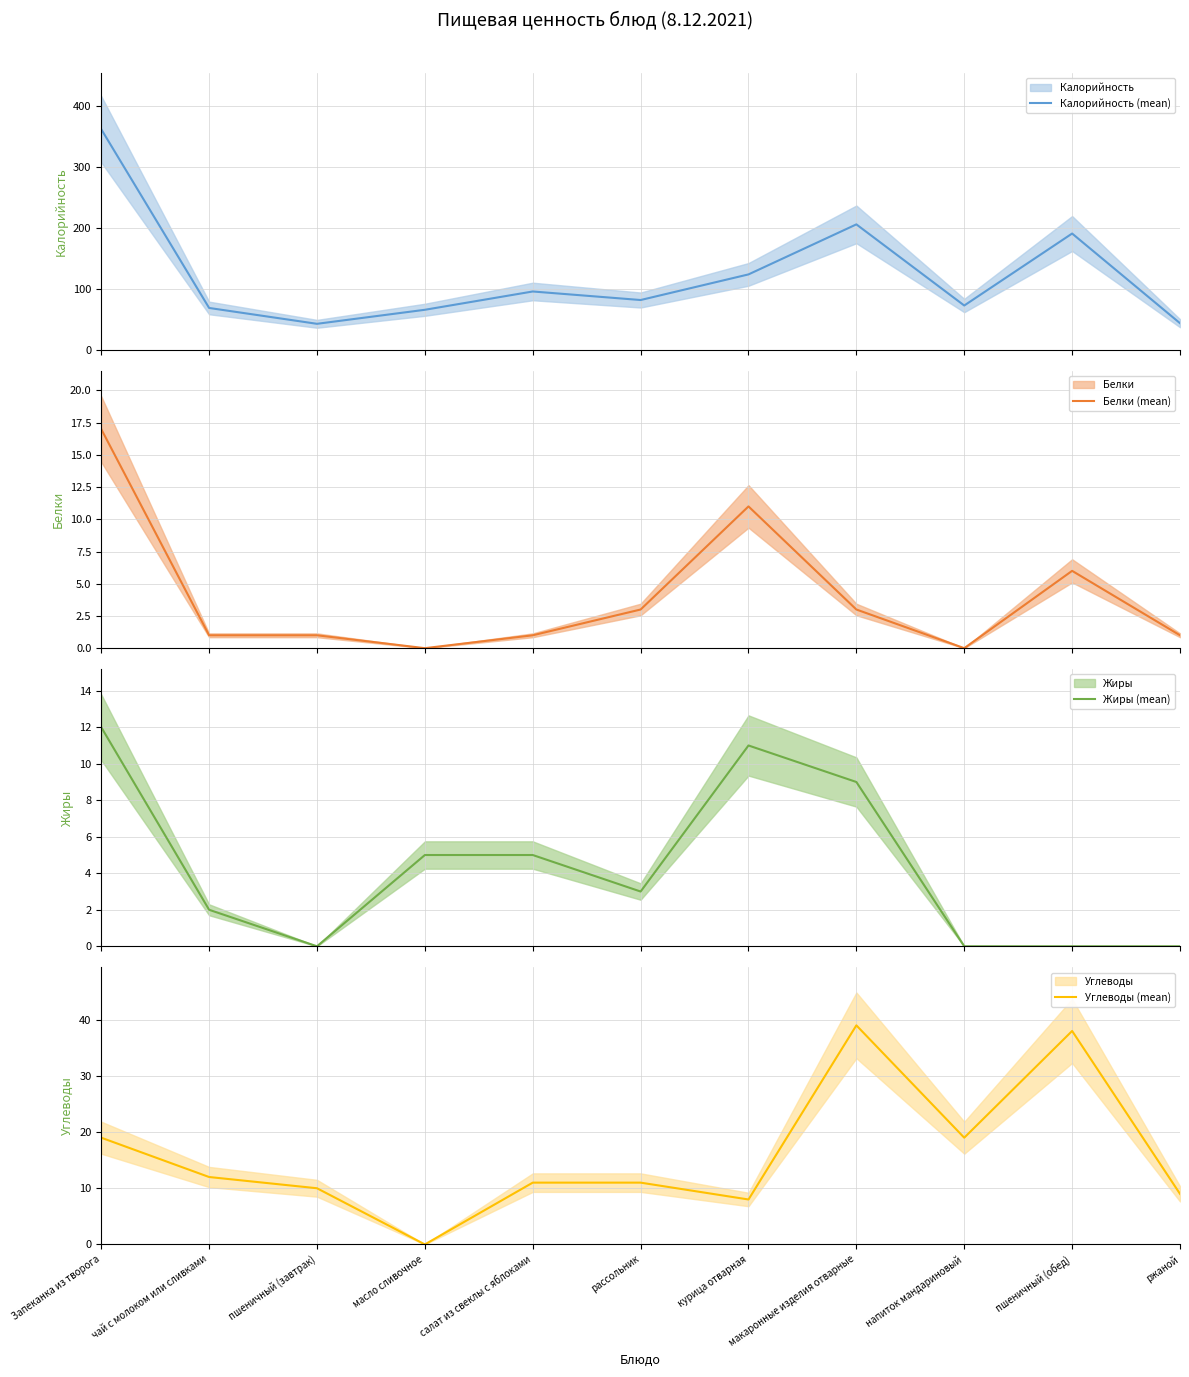

Rank the categories by Белки (mean) value from highest to lowest.

Запеканка из творога, курица отварная, пшеничный (обед), рассольник, макаронные изделия отварные, чай с молоком или сливками, пшеничный (завтрак), салат из свеклы с яблоками, ржаной, масло сливочное, напиток мандариновый